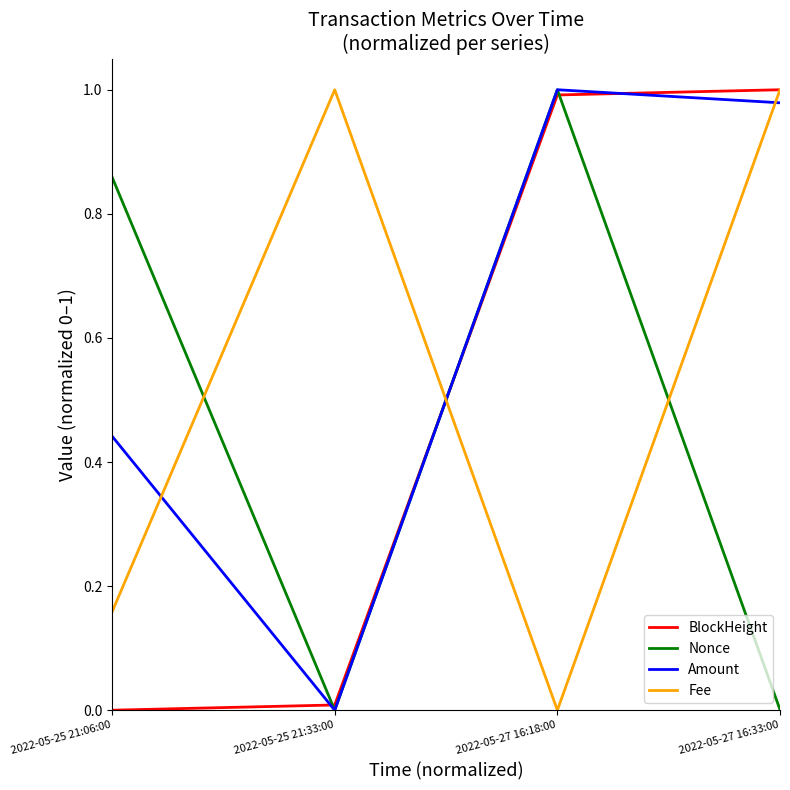

The value of Amount at 2022-05-27 16:33:00 is 1.0. True or false?

True